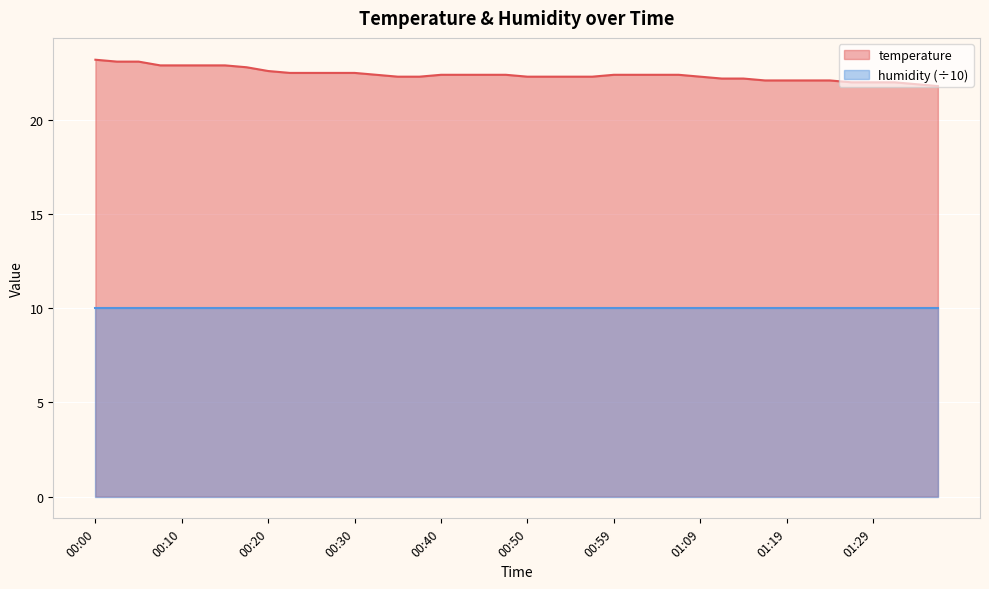

Where does the data first go above 22?

00:00